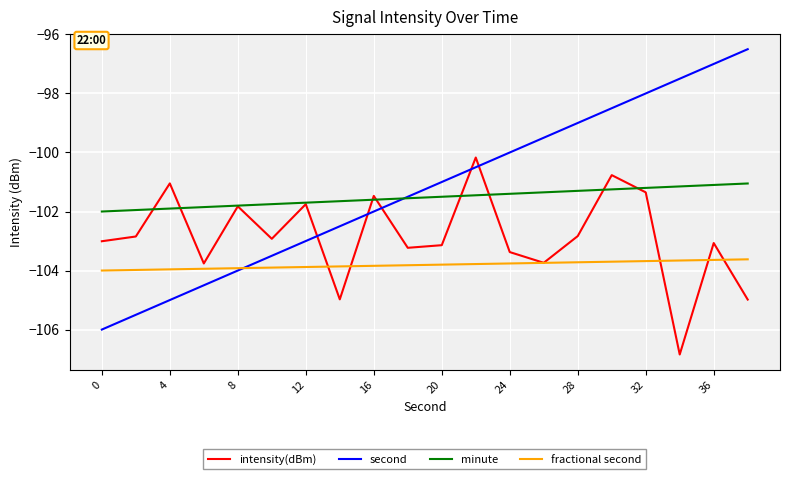

Which series has the widest spread of values?

second